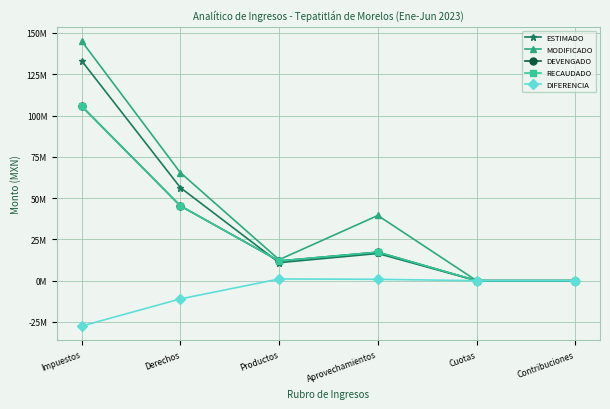

At which label does MODIFICADO first exceed 39470252?

Impuestos